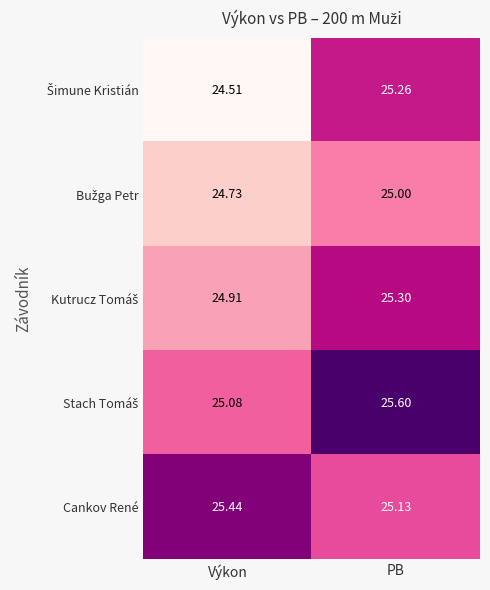

At which category is the sum across all series the highest?

PB